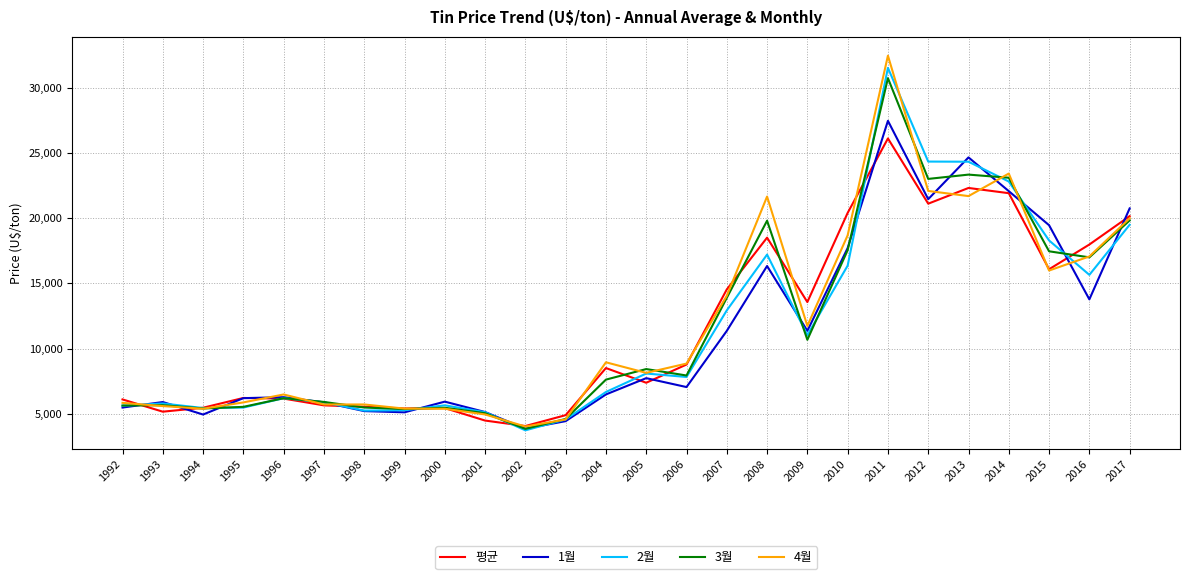

Which series changed the most between 2010 and 2016?

1월